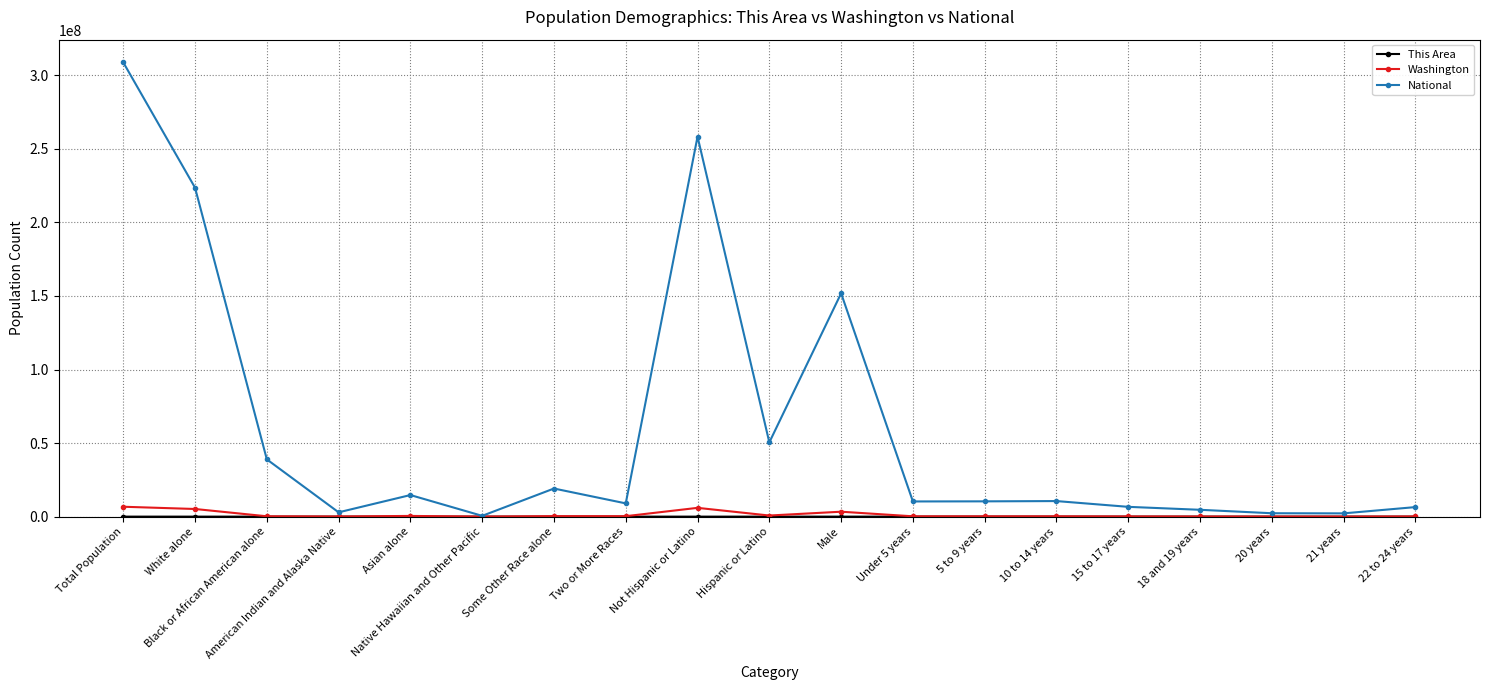

How many values in the National series are below 10389638?

9